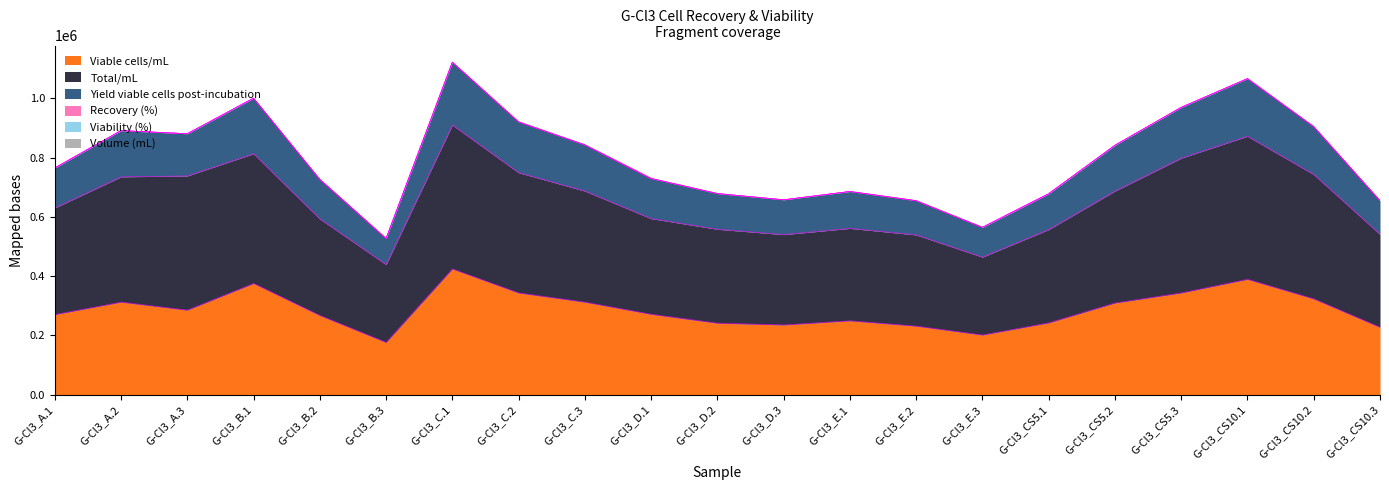

The value of Viable cells/mL at G-Cl3_B.2 is 362766.0. True or false?

False